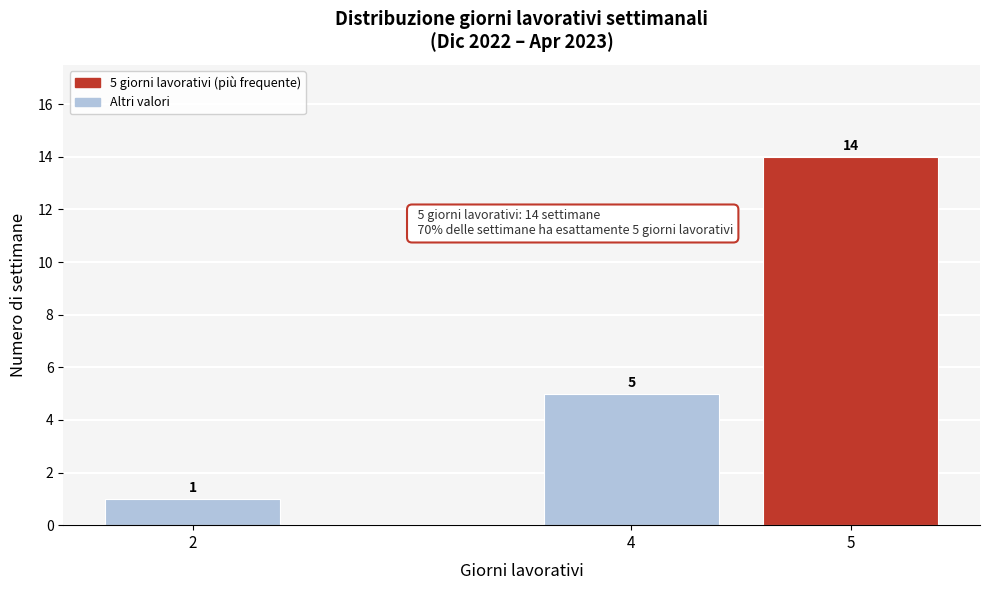

Reading left to right, transcribe all the data shown in this chart.

2=1	4=5	5=14